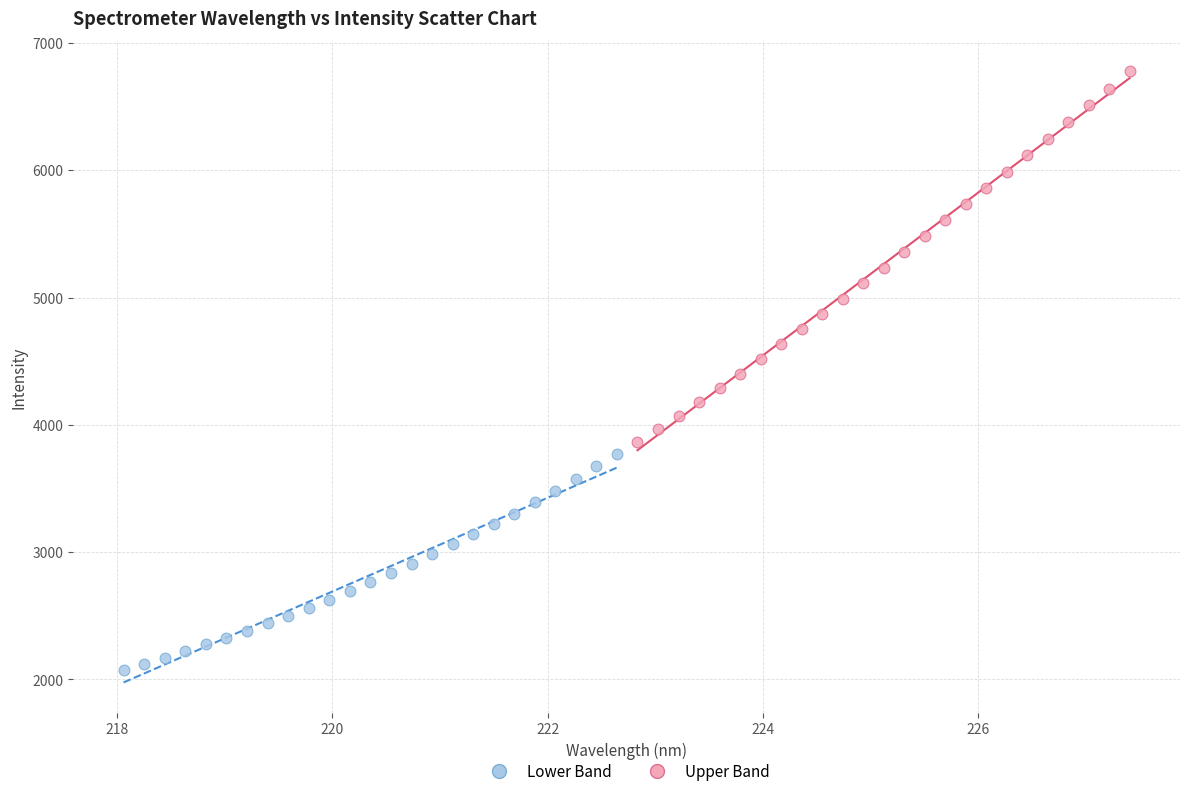

What are all the series names shown in the legend?

Lower Band, Upper Band